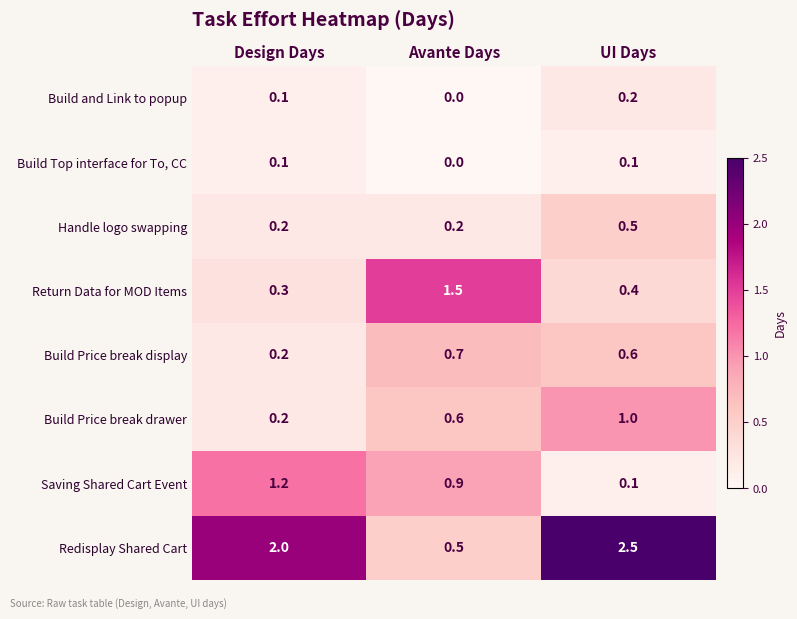

What is the difference between the Build Price break drawer values at UI Days and Design Days?

0.8